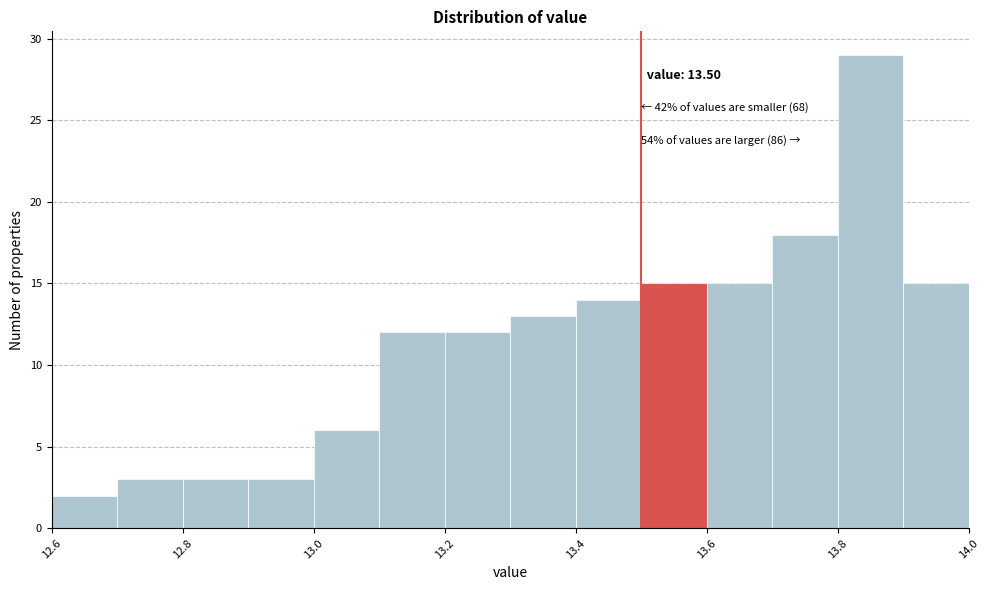

Over which range of the x-axis is the bar tallest?

13.8 to 13.9